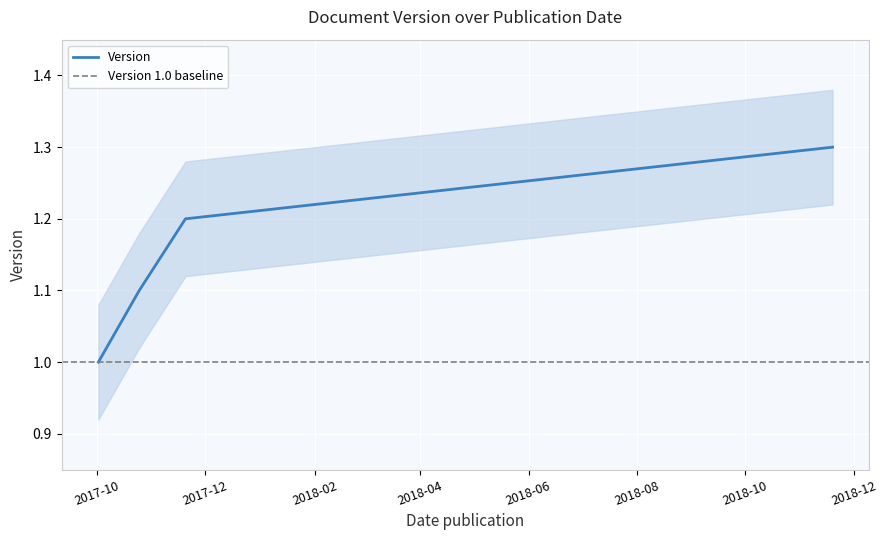

What is the lowest value of the Version series?

1.0